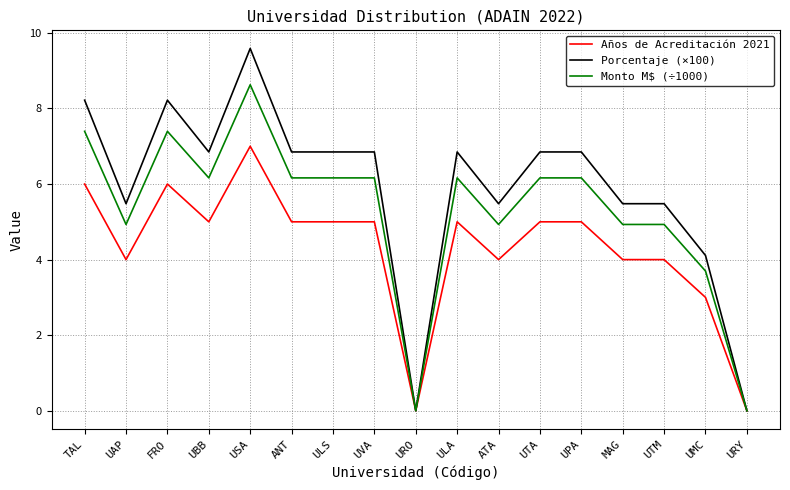

Does the chart have visible grid lines?

Yes